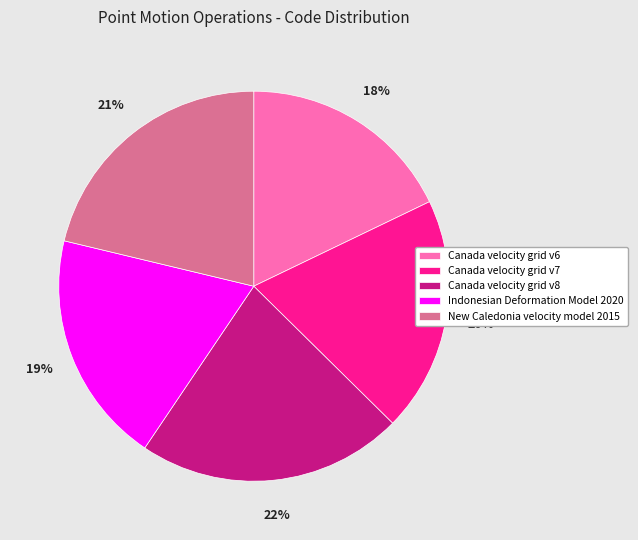

True or false: Indonesian Deformation Model 2020 accounts for 19% of the total.

True